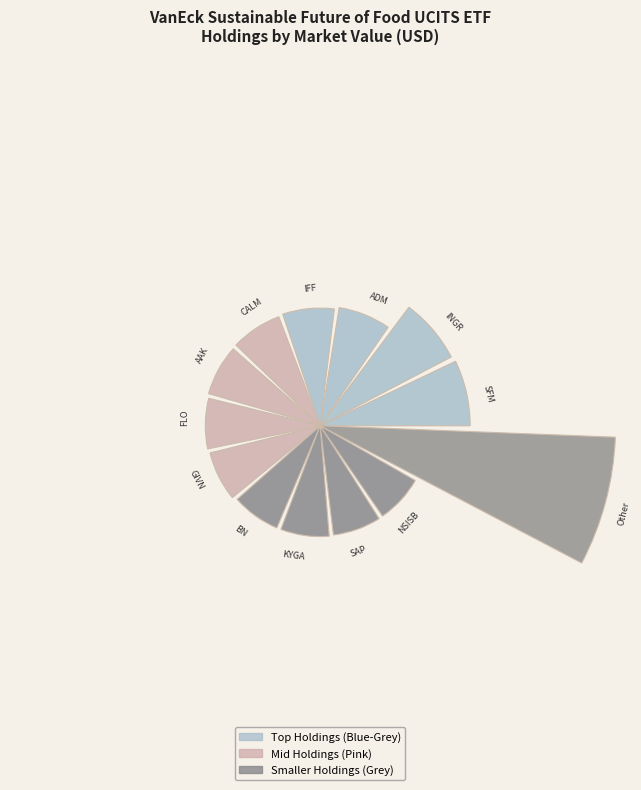

Are the bars horizontal?

No